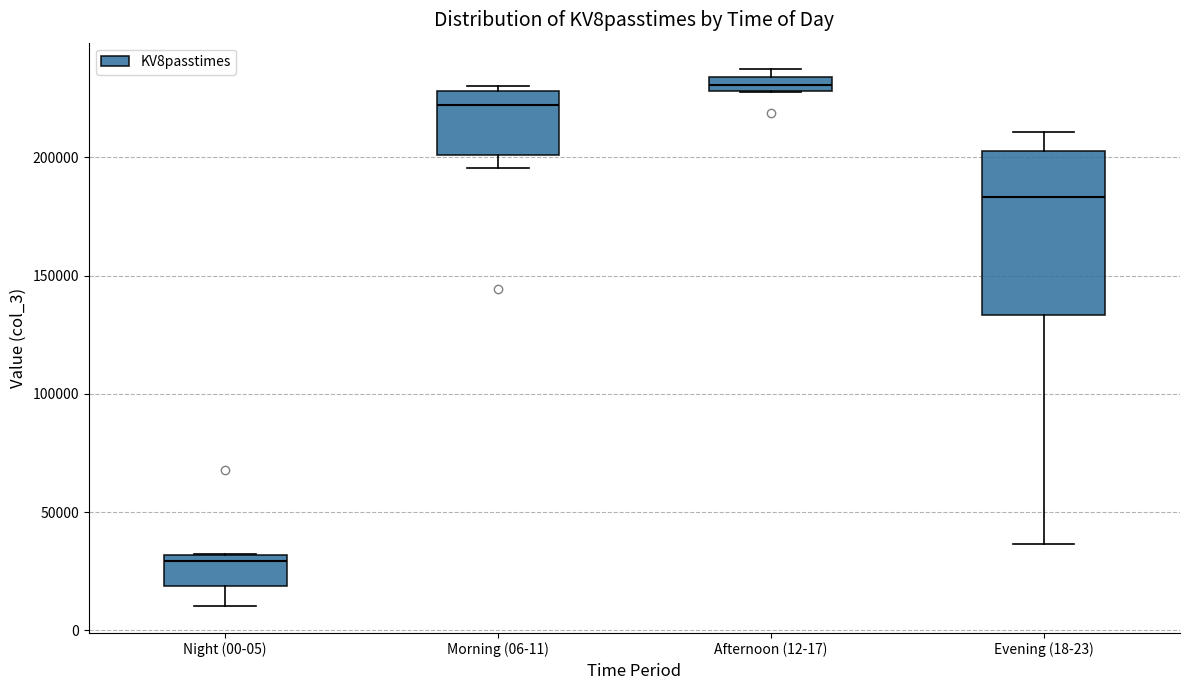

Where is the lower edge of the box for Afternoon (12-17) on the y-axis? The values are not printed on the chart, so give them approximately, as read against the axis.

230000